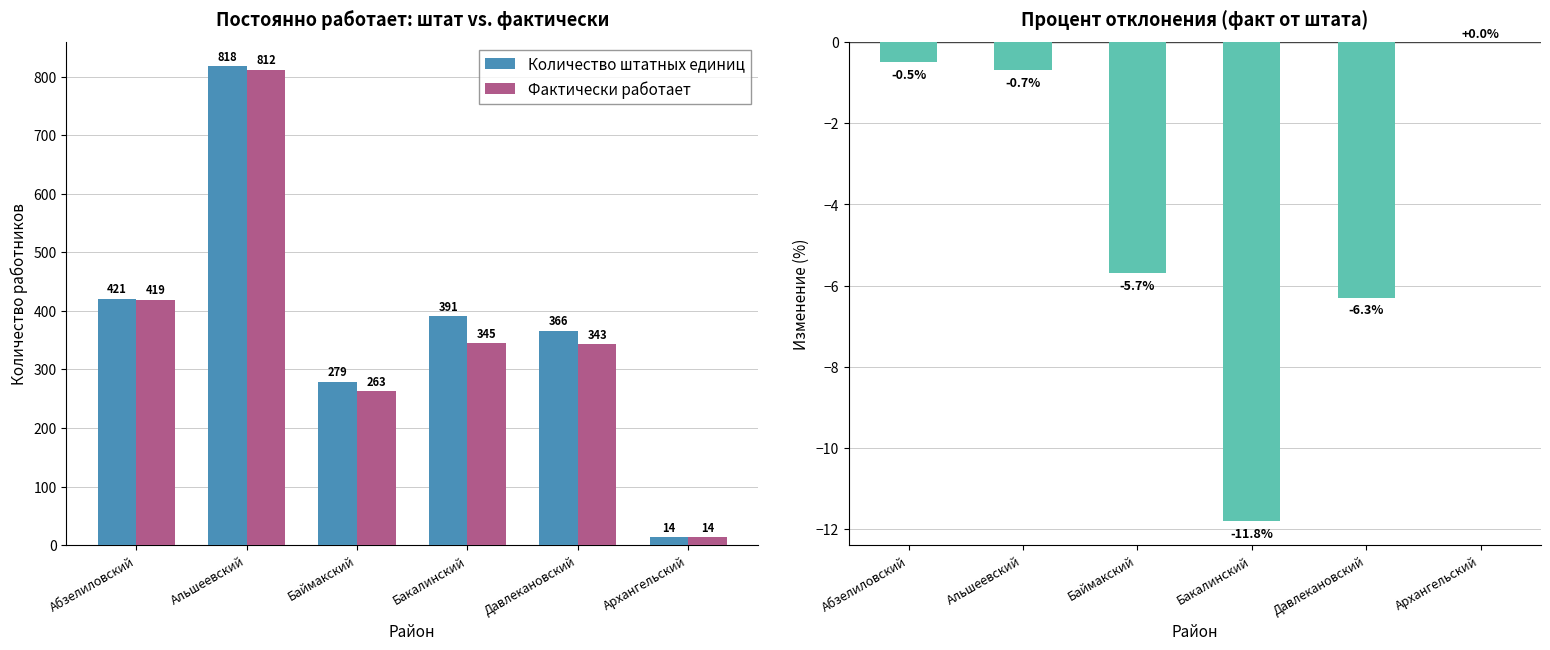

What is the difference between the maximum and minimum values in the Количество штатных единиц series?

804